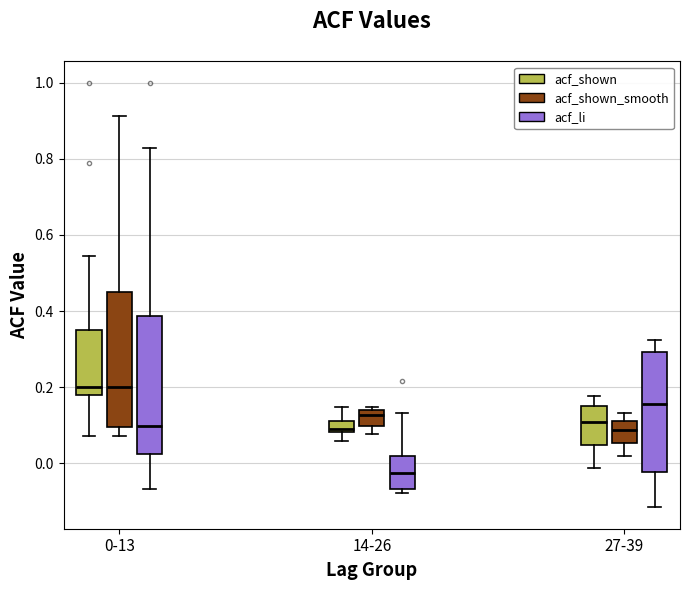

Where does the lower whisker of the box for 14-26 (acf_shown_smooth) end on the y-axis? The values are not printed on the chart, so give them approximately, as read against the axis.

0.08